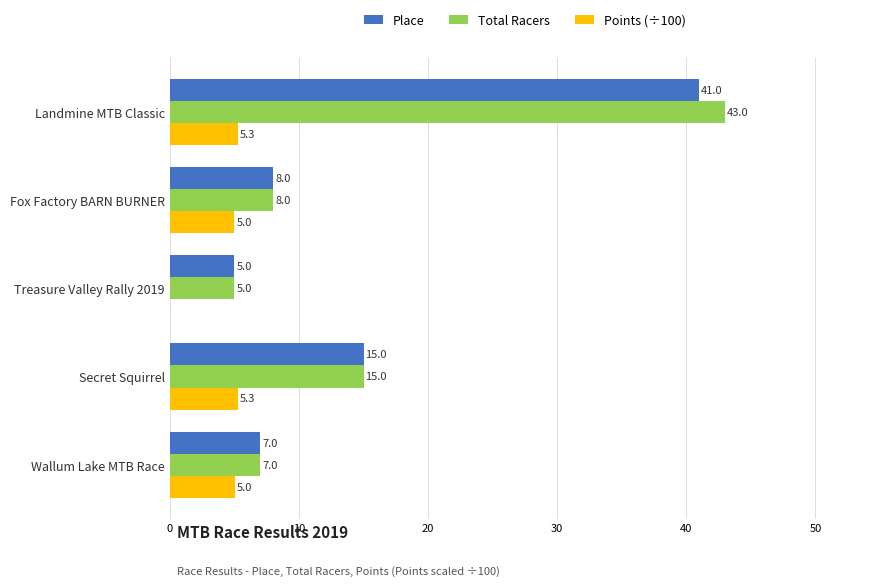

What is the sum of the Total Racers values at Secret Squirrel and Wallum Lake MTB Race?

22.0